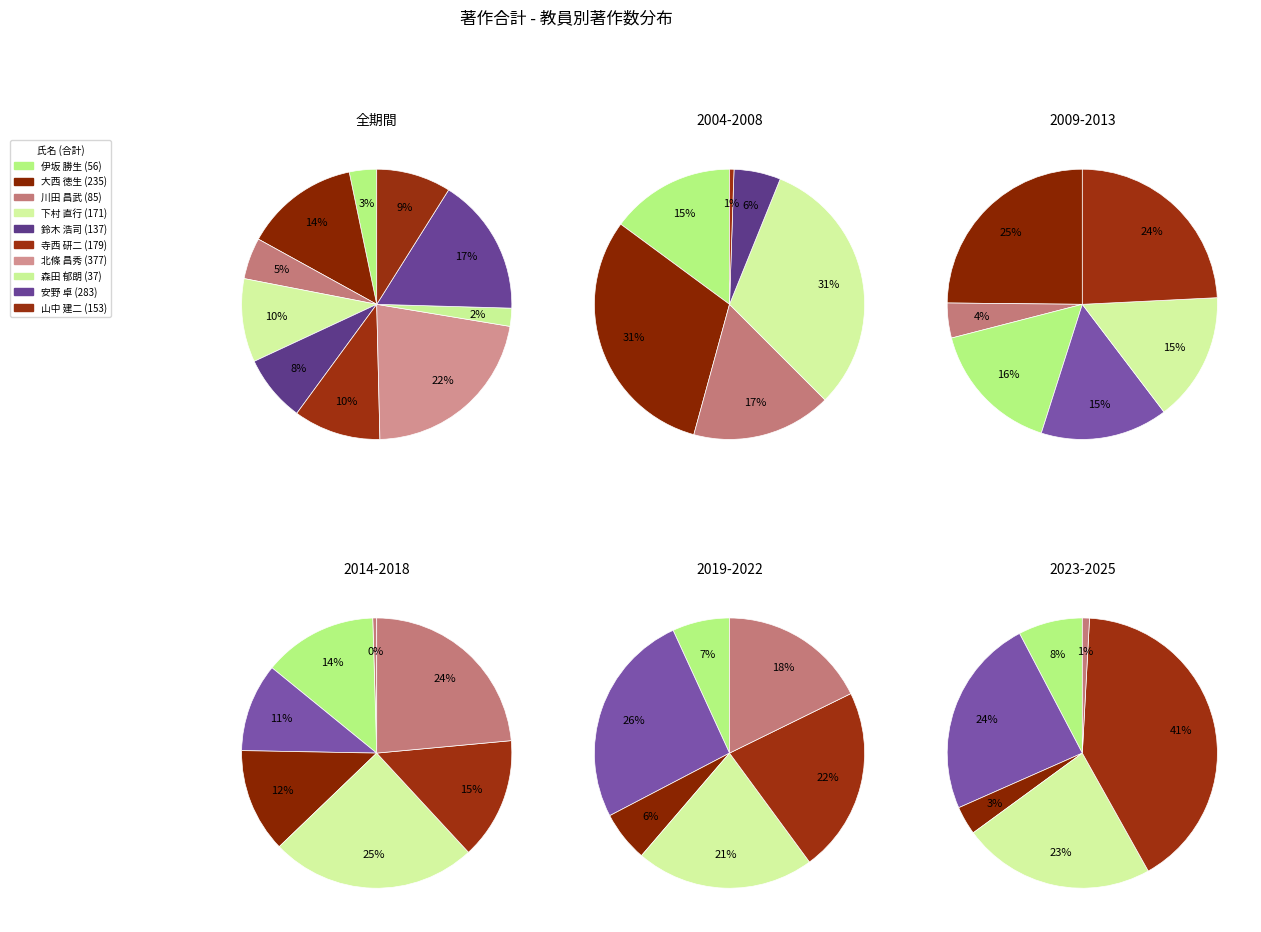

Is it true that 森田 郁朗 is 2% of the pie?

True